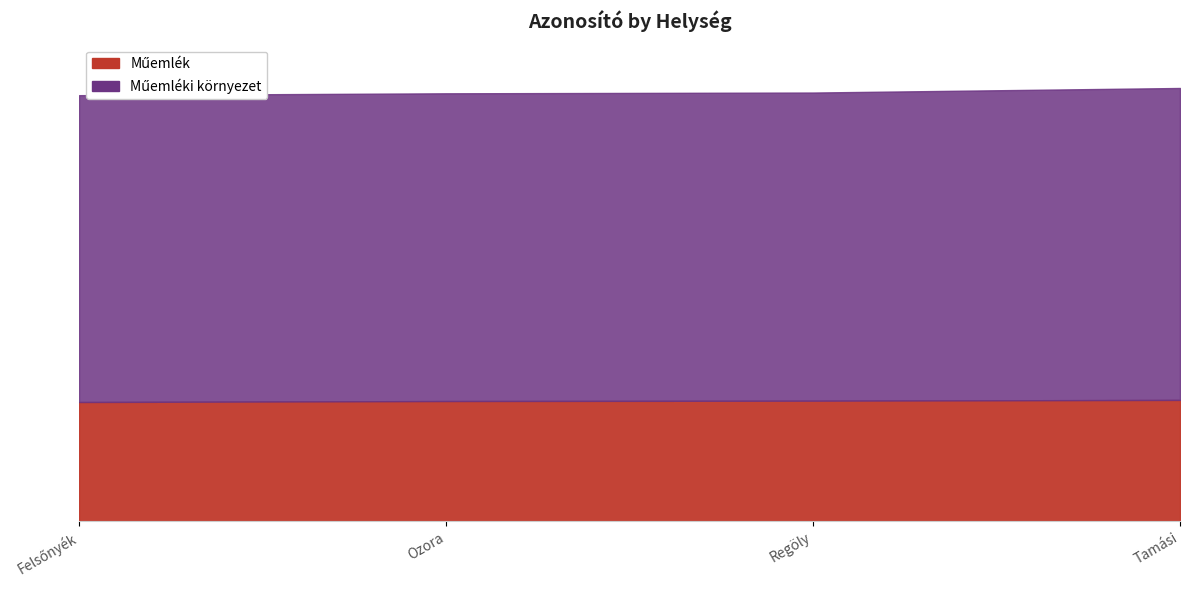

Does the chart have visible grid lines?

No